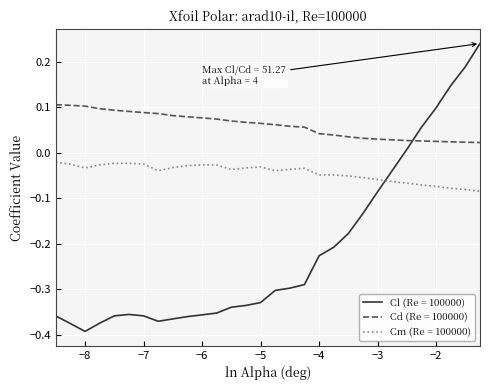

List the series in order of their overall mean, highest first.

Cd (Re = 100000), Cm (Re = 100000), Cl (Re = 100000)